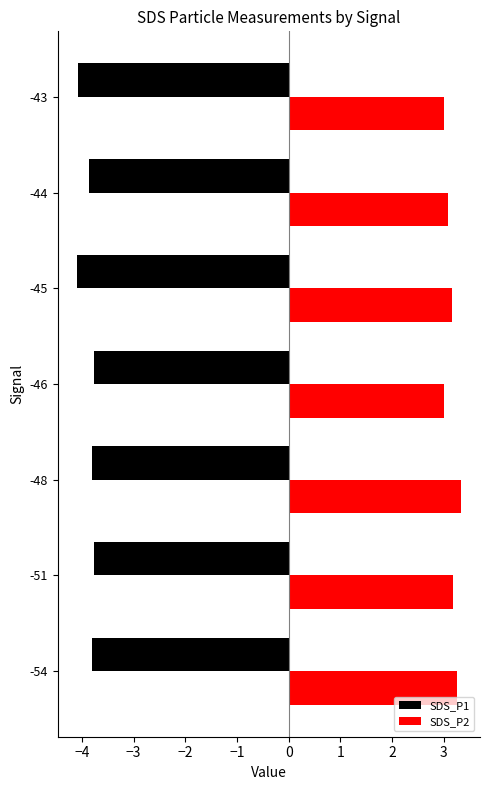

True or false: SDS_P1 has a value of -2.6 at -45.

False